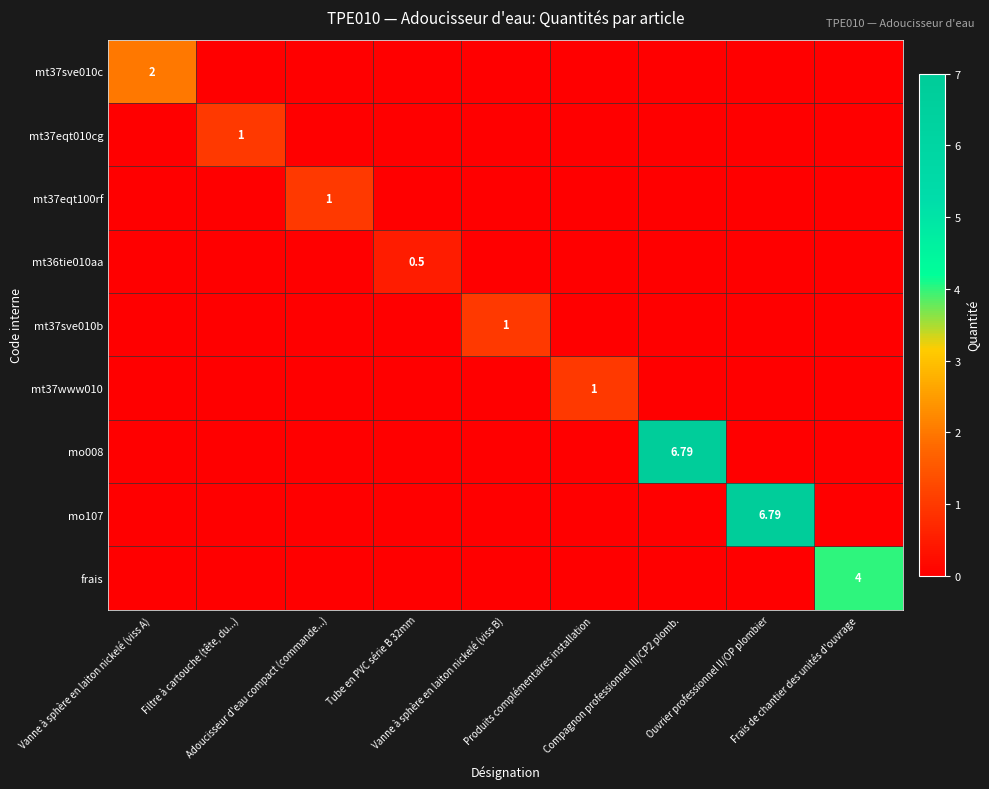

What is the difference between the maximum and minimum values in the mt37sve010b series?

1.0